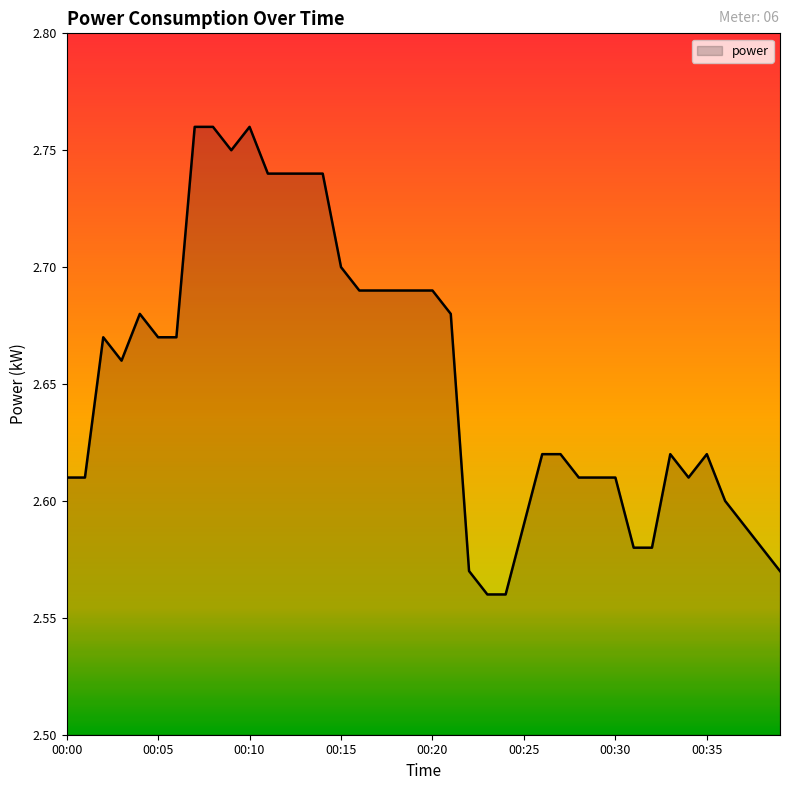

What is the sum of all values?

106.1